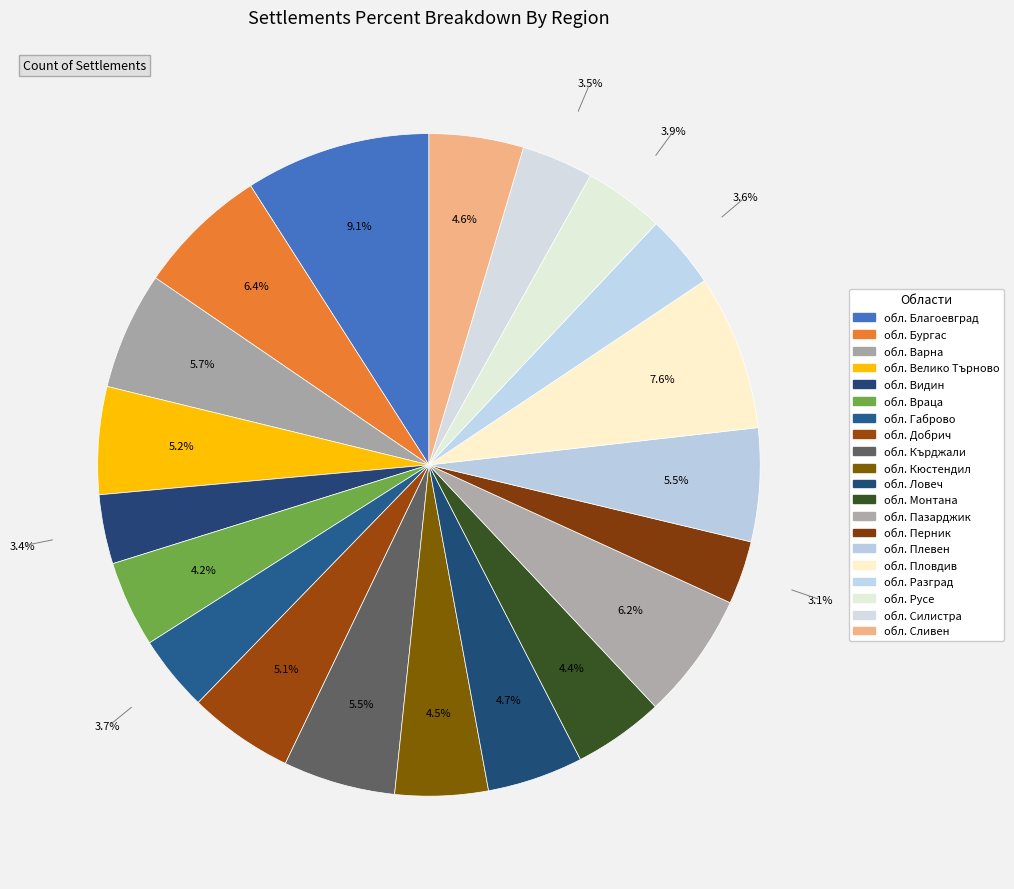

How many slices are in this pie chart?

20